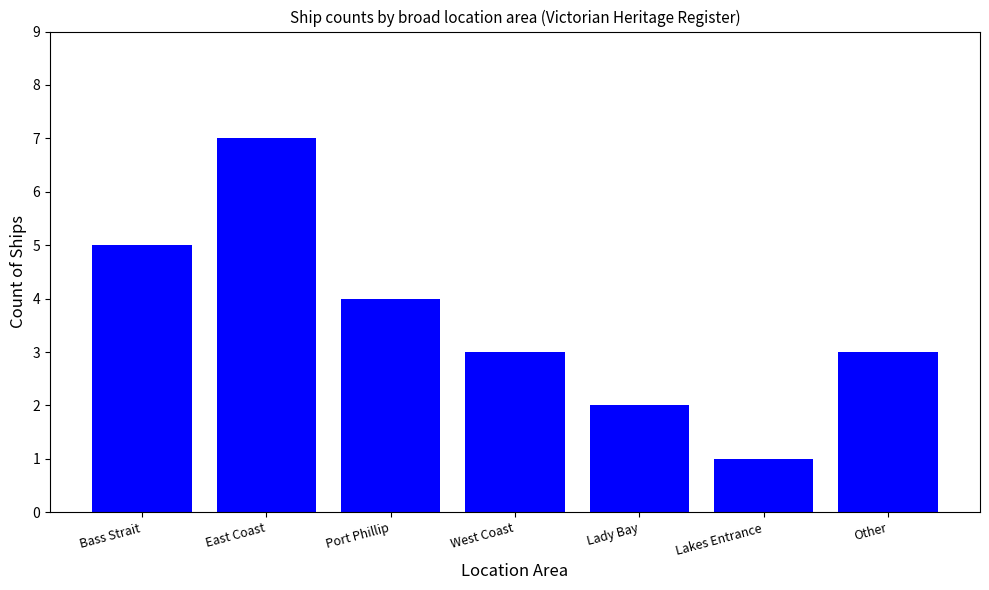

What is the sum of all values?

25